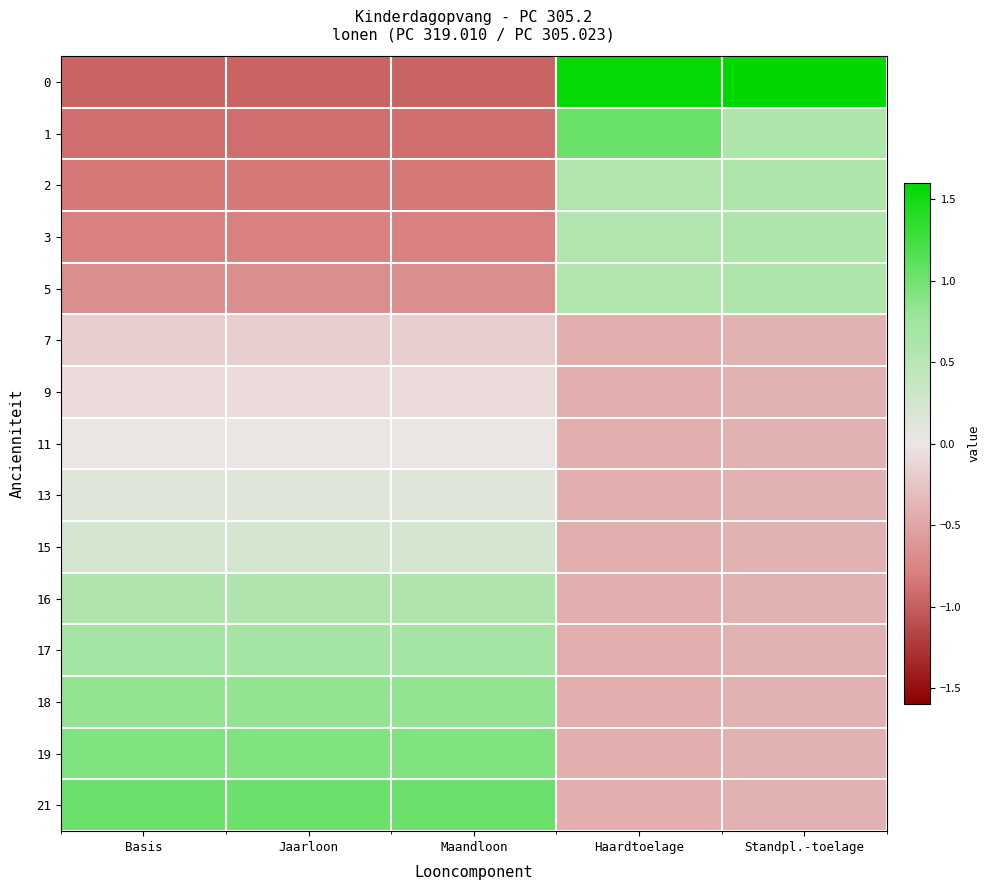

Which has a higher value, Jaarloon or Haardtoelage?

Haardtoelage